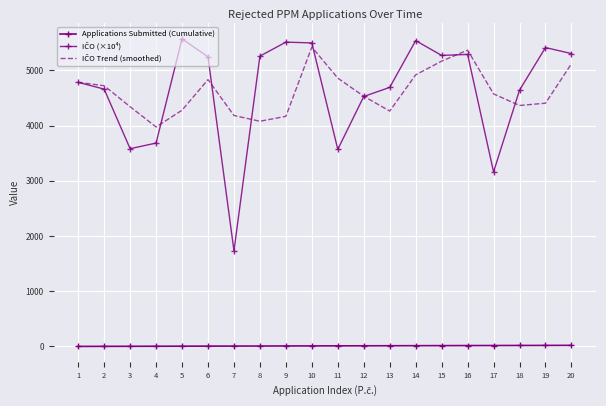

Which series has the largest total across all categories?

IČO (×10⁴)